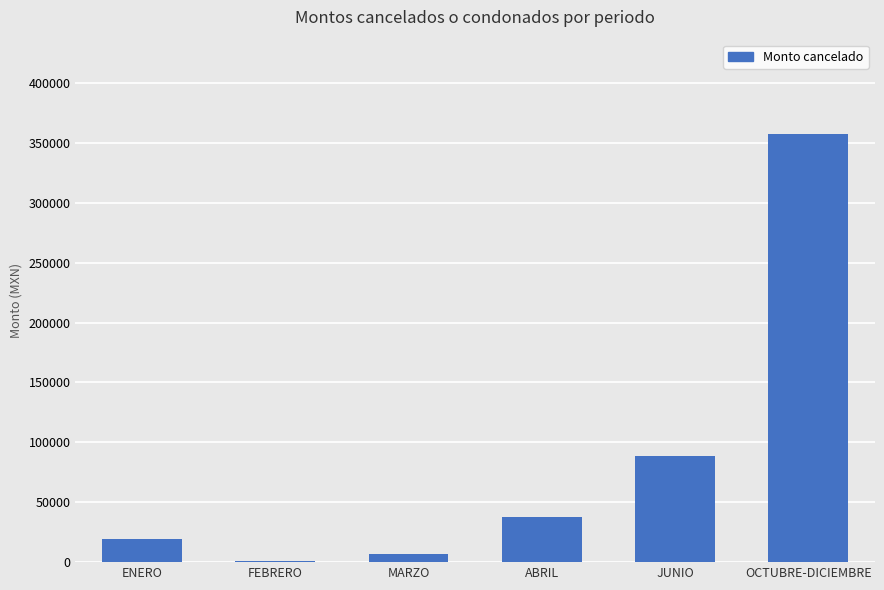

Count the number of data series in this chart.

1